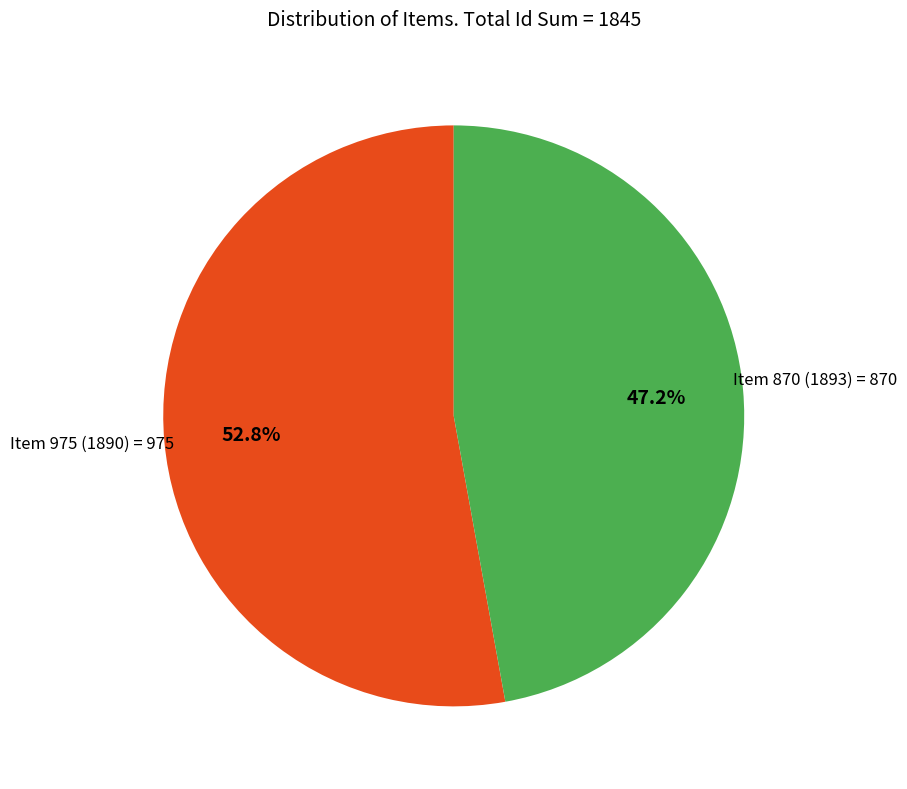

What is the majority slice?

Item 975 (1890)